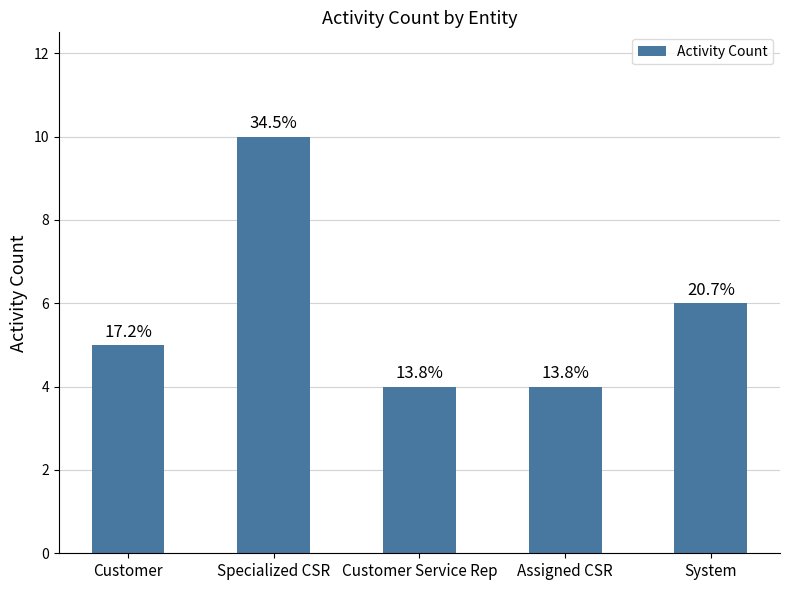

How many bars are there in total?

5